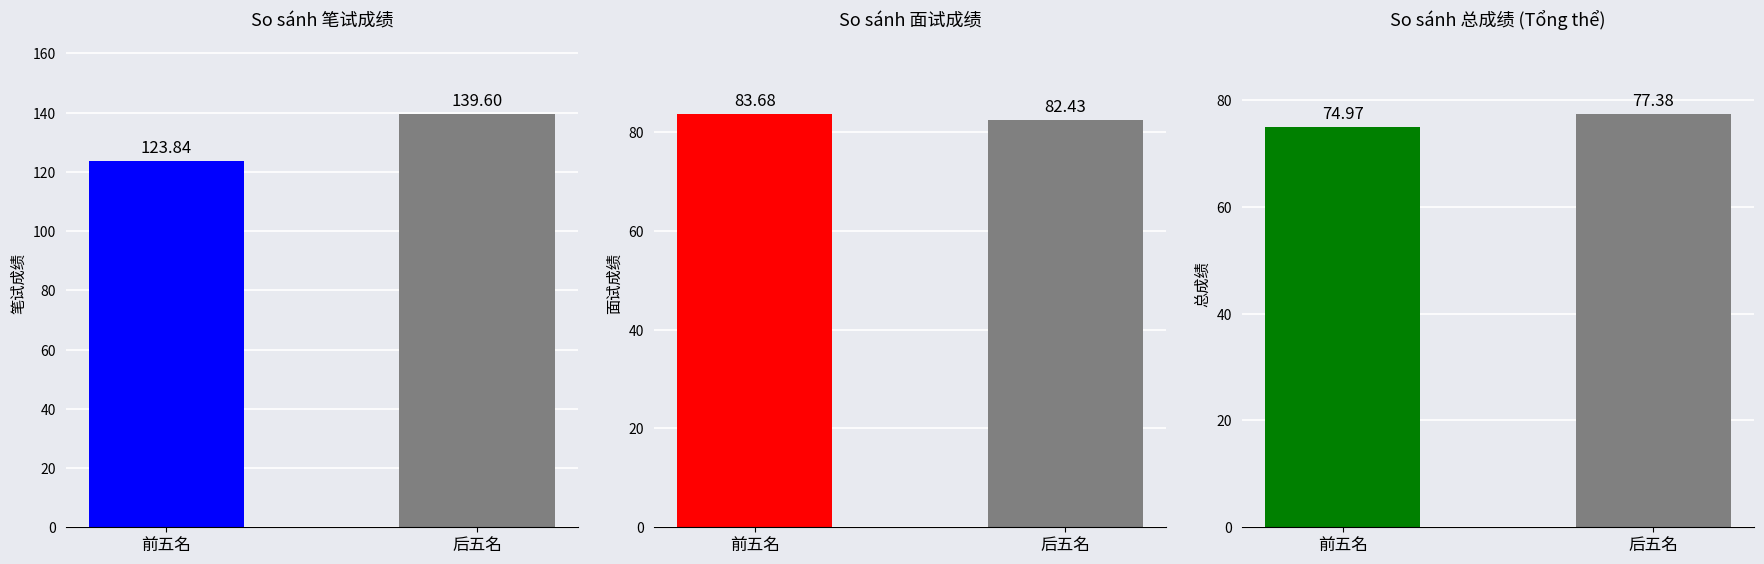

Which category has the highest value in the 总成绩 series?

后五名